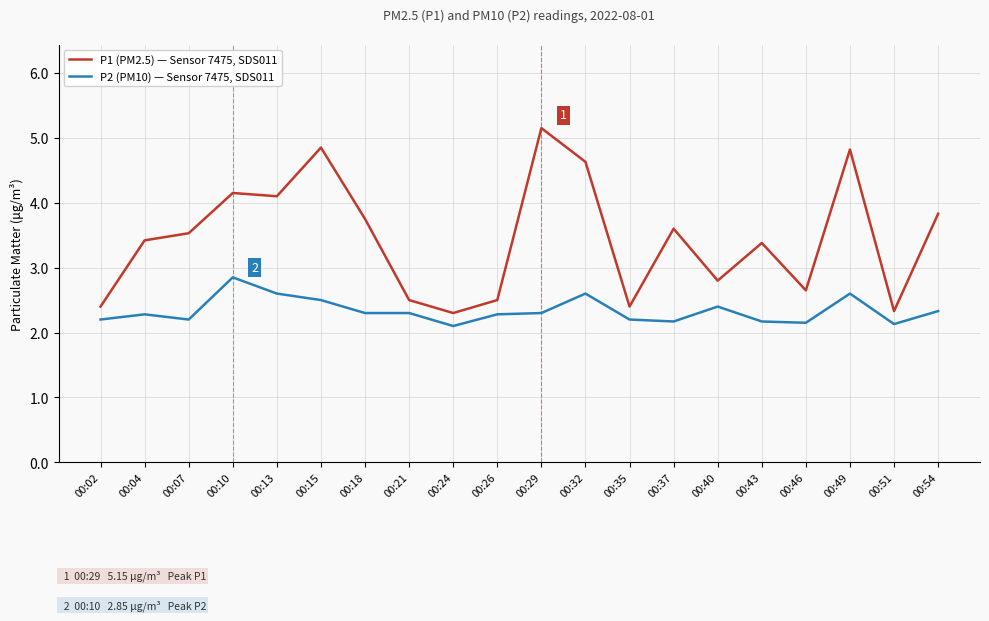

What is the spread (max minus min) of values at 00:35?

0.2